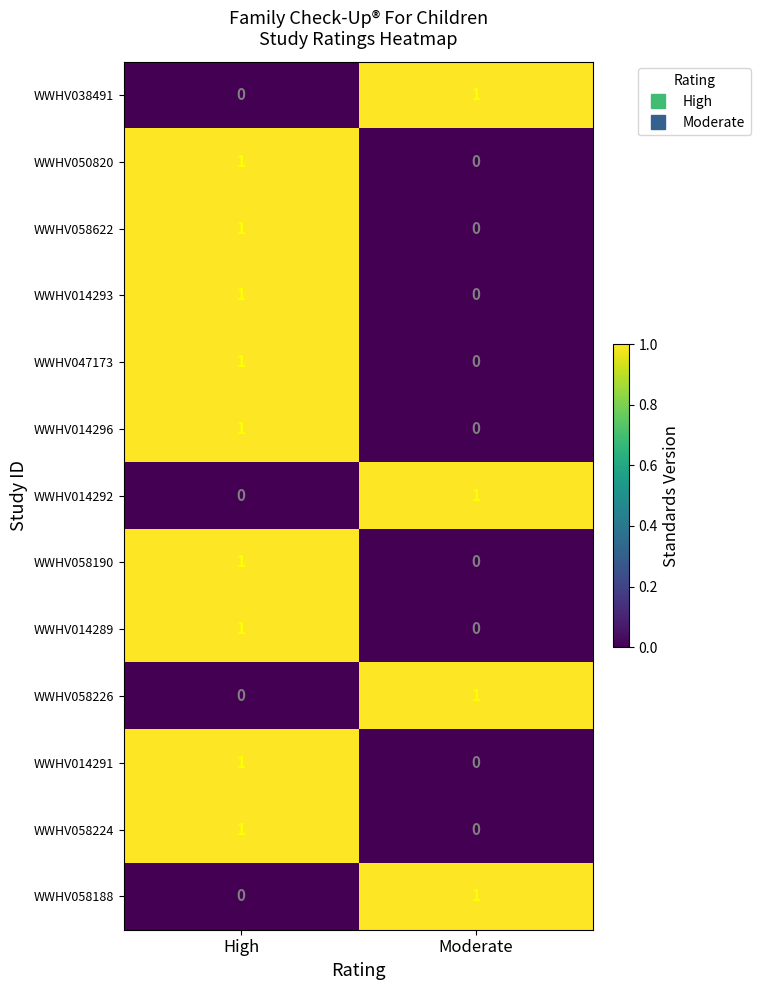

Reading left to right, transcribe all the data shown in this chart.

WWHV038491: High=0	Moderate=1
WWHV050820: High=1	Moderate=0
WWHV058622: High=1	Moderate=0
WWHV014293: High=1	Moderate=0
WWHV047173: High=1	Moderate=0
WWHV014296: High=1	Moderate=0
WWHV014292: High=0	Moderate=1
WWHV058190: High=1	Moderate=0
WWHV014289: High=1	Moderate=0
WWHV058226: High=0	Moderate=1
WWHV014291: High=1	Moderate=0
WWHV058224: High=1	Moderate=0
WWHV058188: High=0	Moderate=1